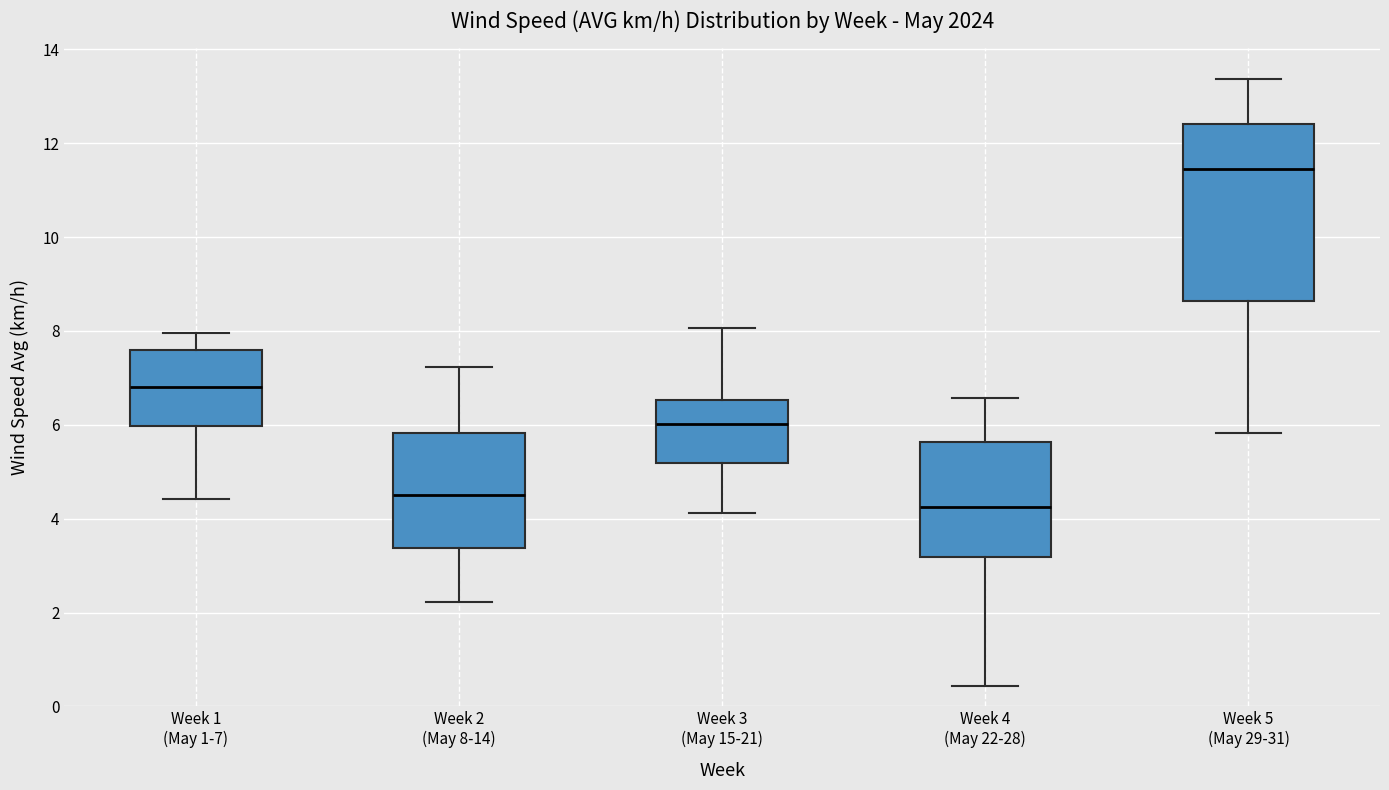

Reading left to right, read every box against the y-axis: the position of its median line, the range the box covers, and the ends of its whiskers. The values are not printed on the chart, so give them approximately, as read against the axis.

Week 1 (May 1-7): median 6.8, box 6.0 to 7.6, whiskers 4.4 to 8.0
Week 2 (May 8-14): median 4.6, box 3.4 to 5.8, whiskers 2.2 to 7.2
Week 3 (May 15-21): median 6.0, box 5.2 to 6.6, whiskers 4.2 to 8.0
Week 4 (May 22-28): median 4.2, box 3.2 to 5.6, whiskers 0.4 to 6.6
Week 5 (May 29-31): median 11.4, box 8.6 to 12.4, whiskers 5.8 to 13.4